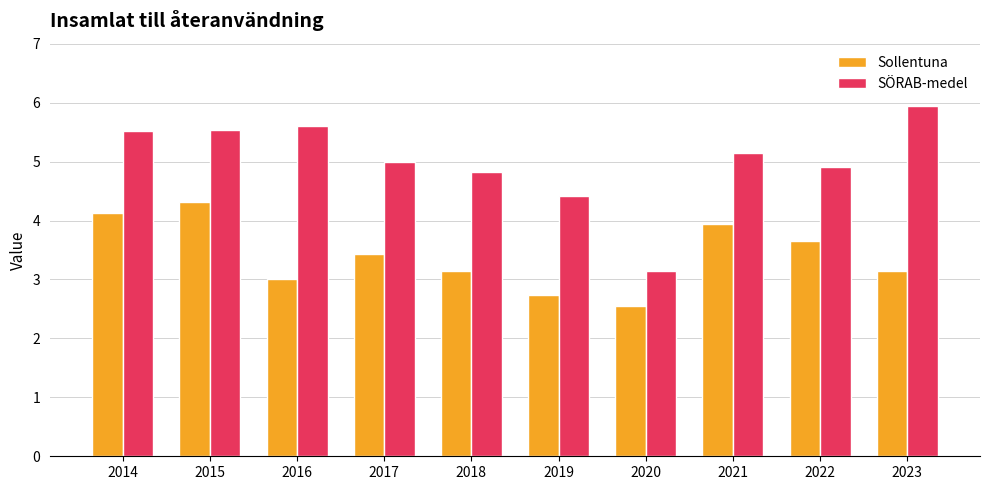

Which series has the largest range (max minus min)?

SÖRAB-medel